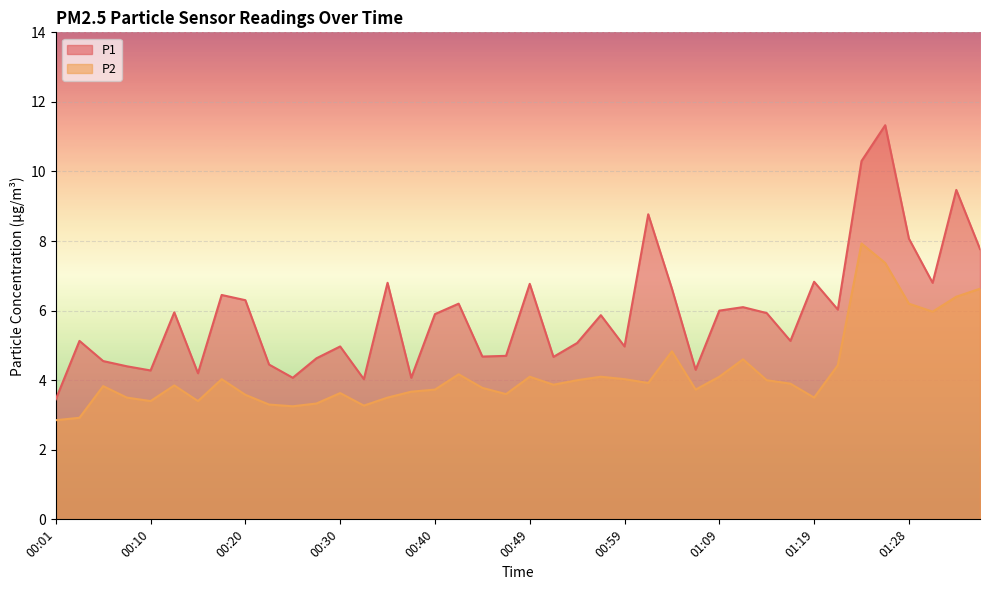

How many lines are shown in the chart?

2